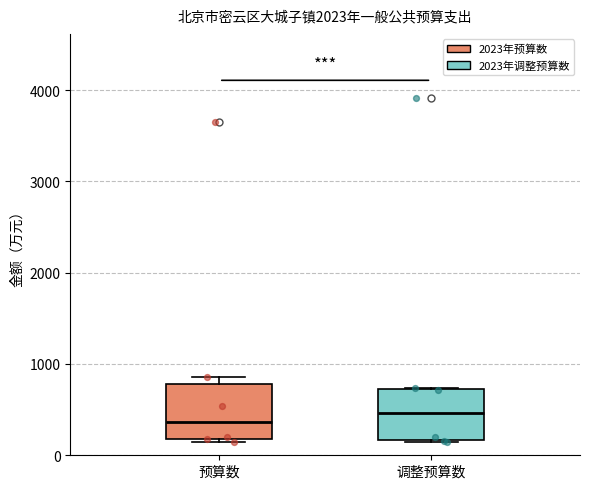

Reading left to right, transcribe this box plot: for each box, give where its median line is, the range the box spans, and where its two whiskers end, as read against the y-axis. The values are not printed on the chart, so give them approximately, as read against the axis.

预算数: median 400, box 200 to 800, whiskers 100 to 900
调整预算数: median 500, box 200 to 700, whiskers 100 to 700